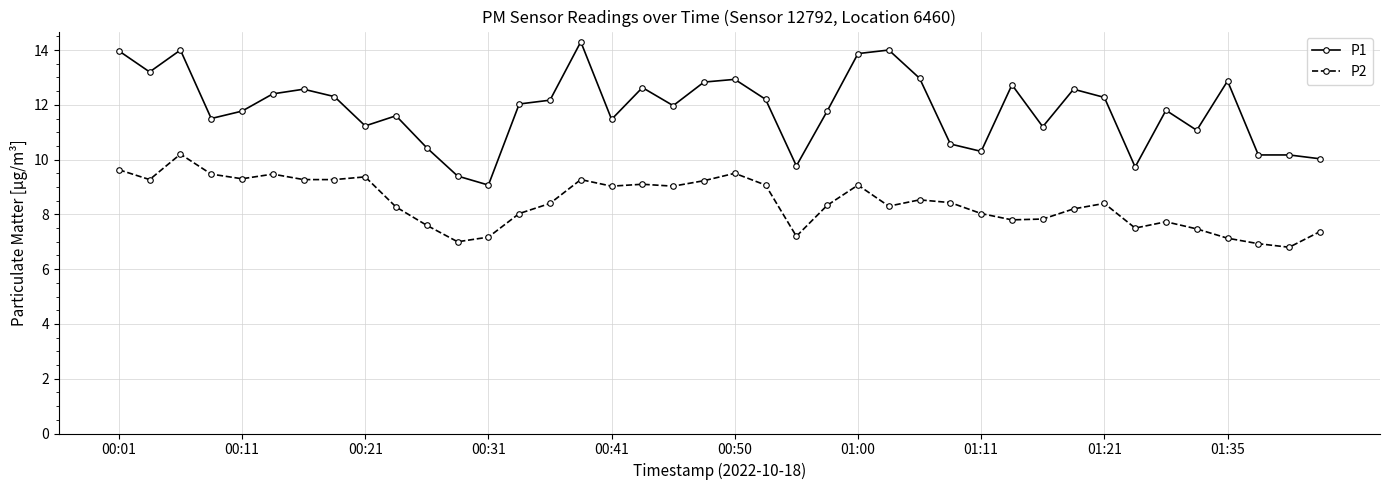

What is the highest value of the P2 series?

10.2